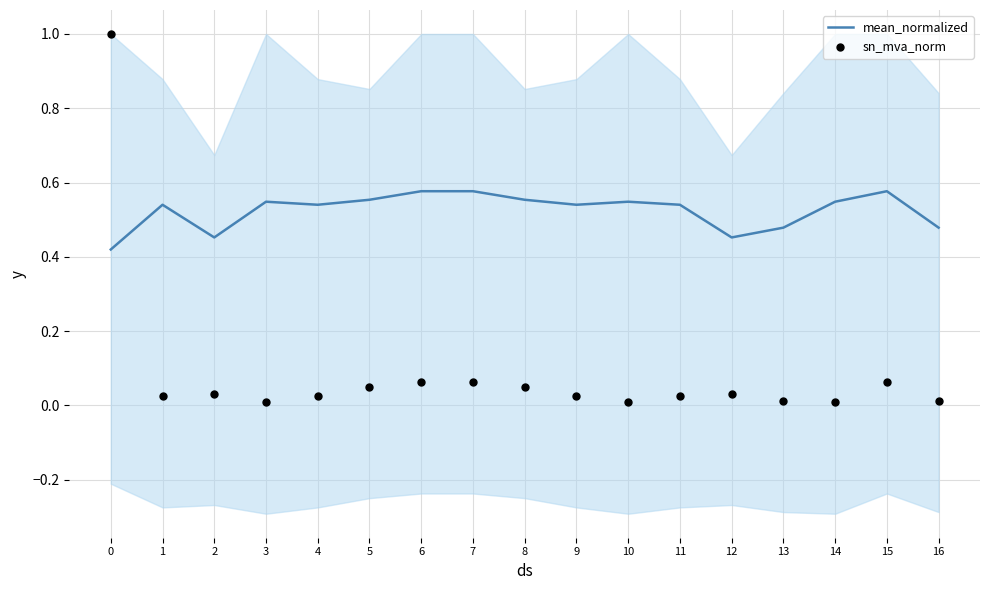

Is the value of mean_normalized at 6 greater than the value of sn_mva_norm at 15?

Yes